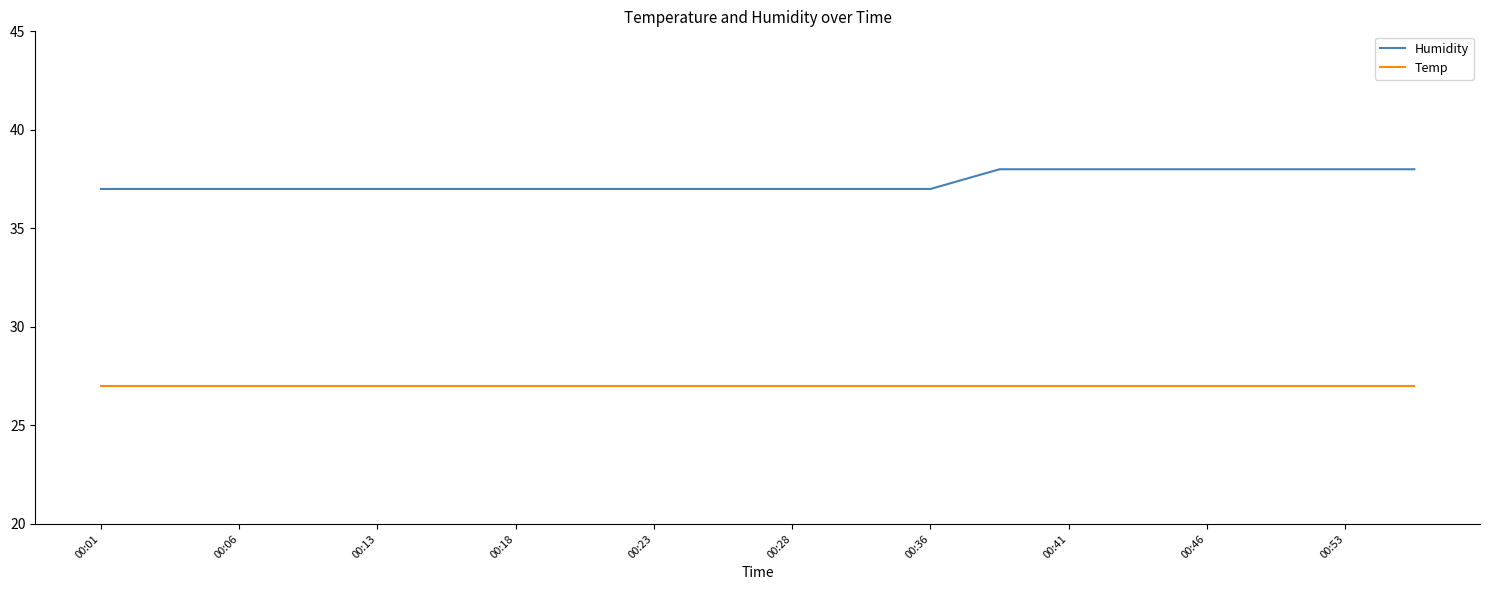

Which series has the largest total across all categories?

Humidity